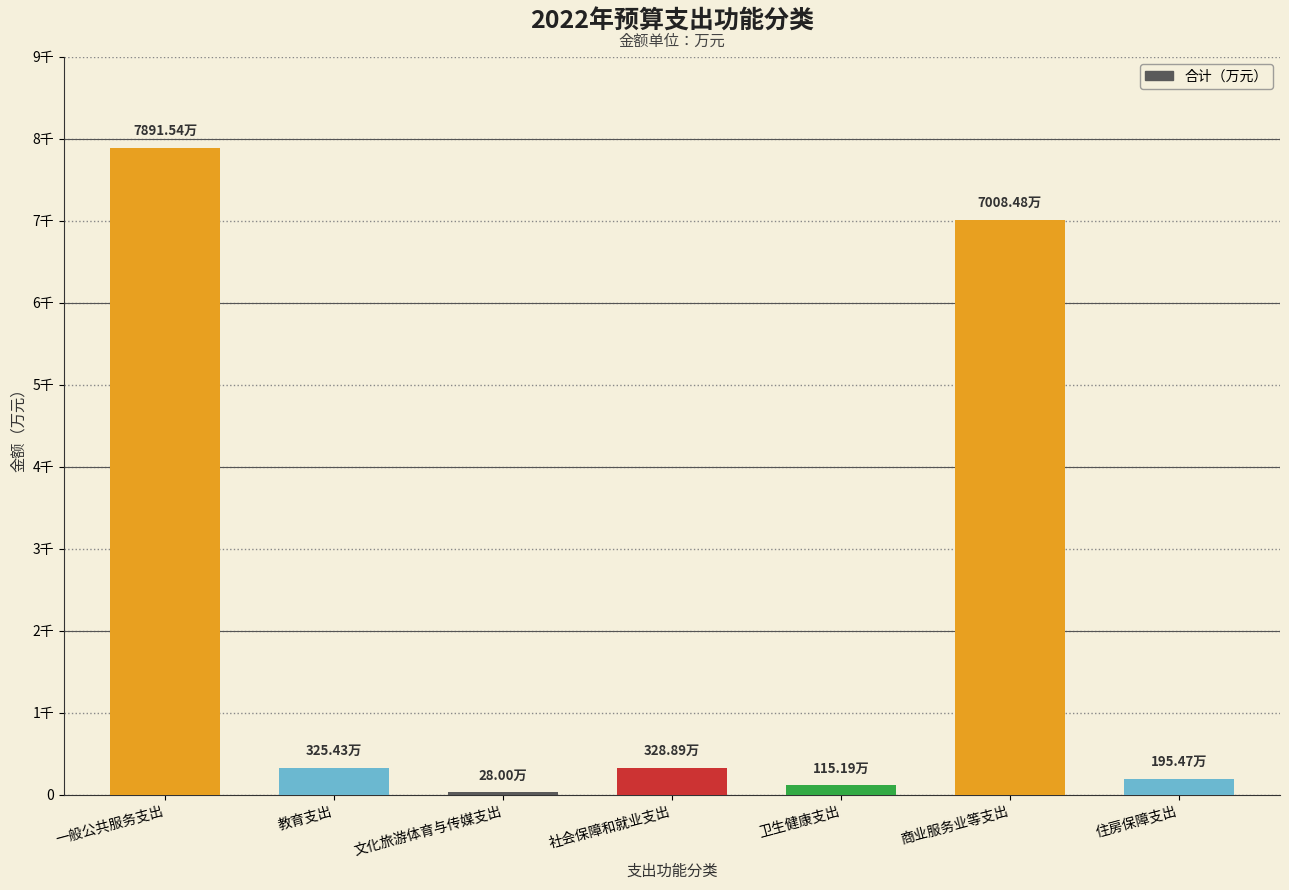

How many data points are above 325?

4